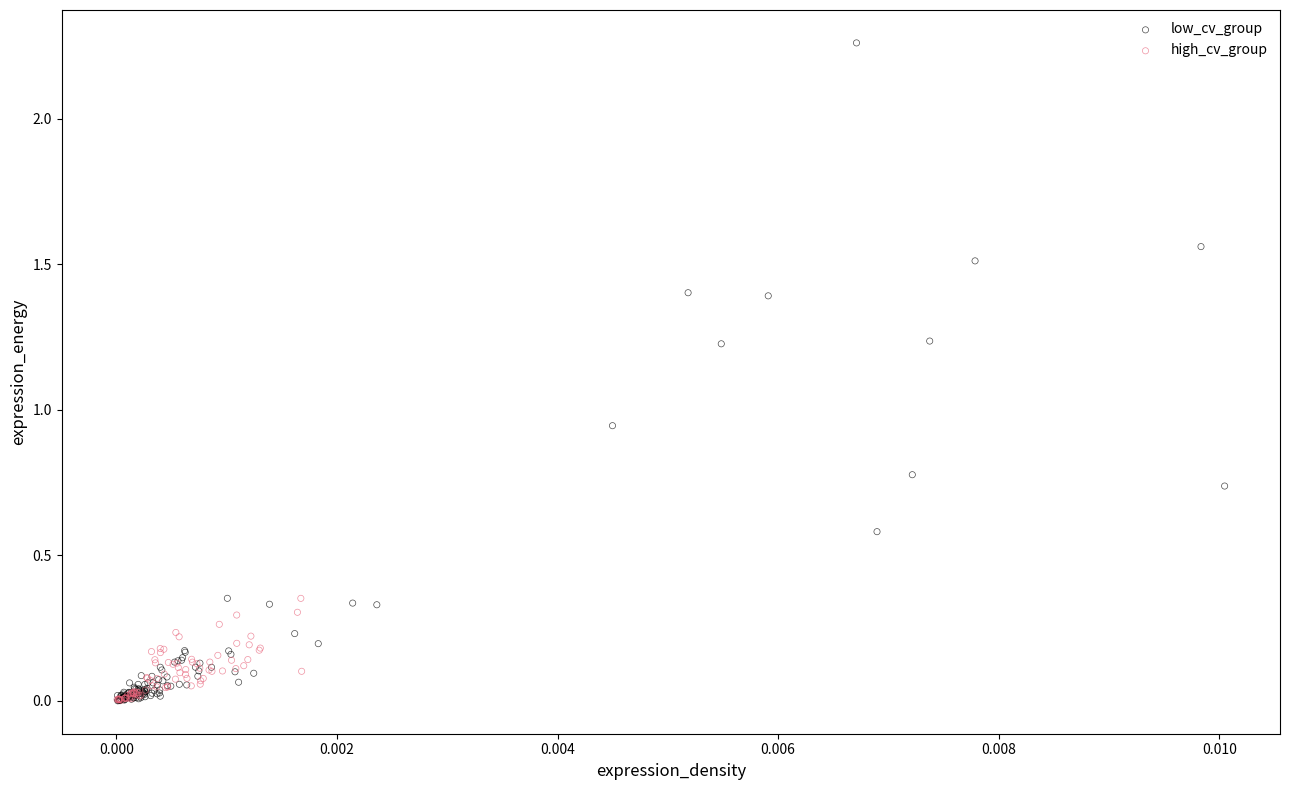

Which series contains the highest Y value?

low_cv_group